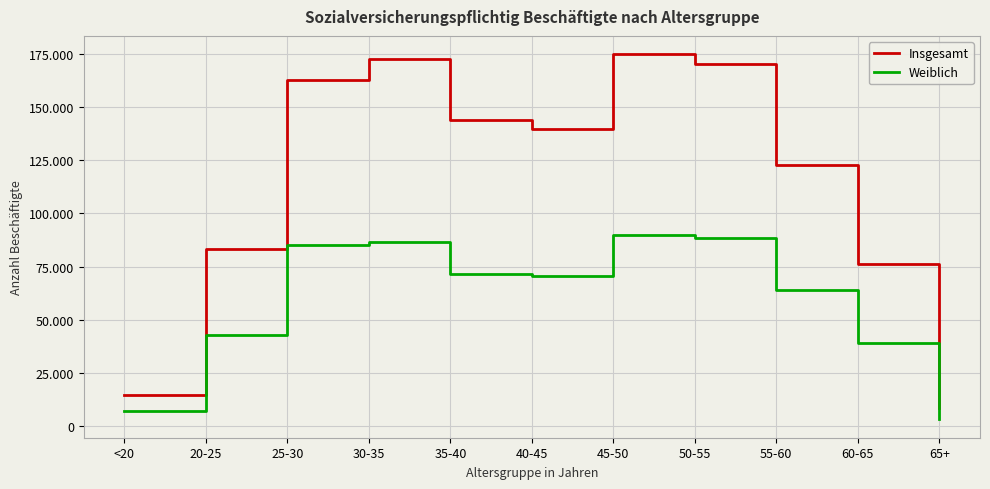

At which category does Weiblich reach its first local peak?

30-35